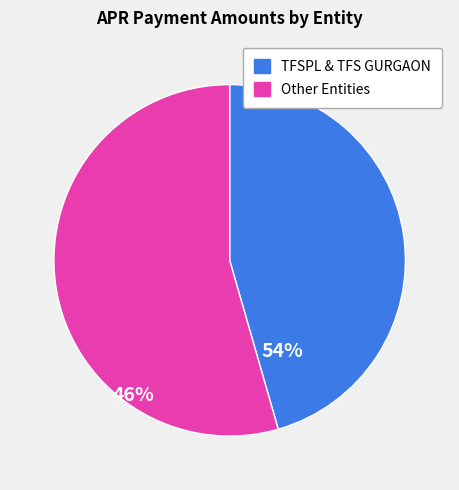

Count the number of slices in the pie.

2